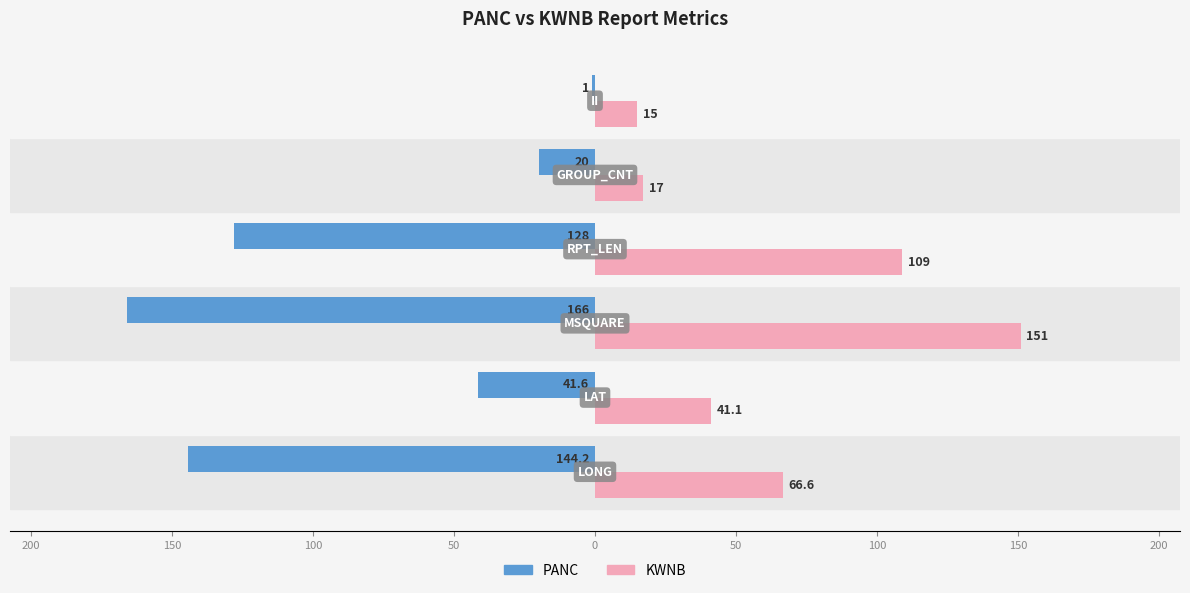

What is the average value of the PANC series?

-83.5